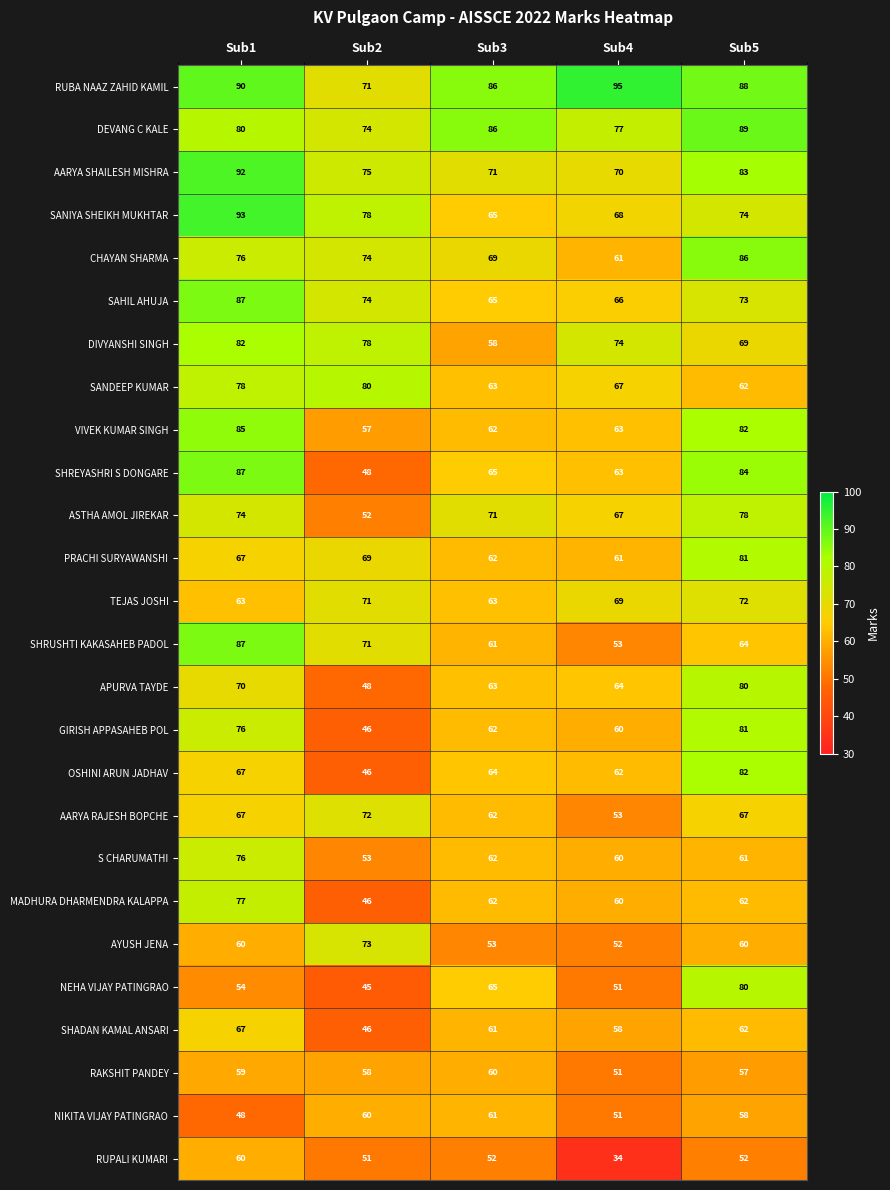

The VIVEK KUMAR SINGH series shows 63 at Sub4. True or false?

True